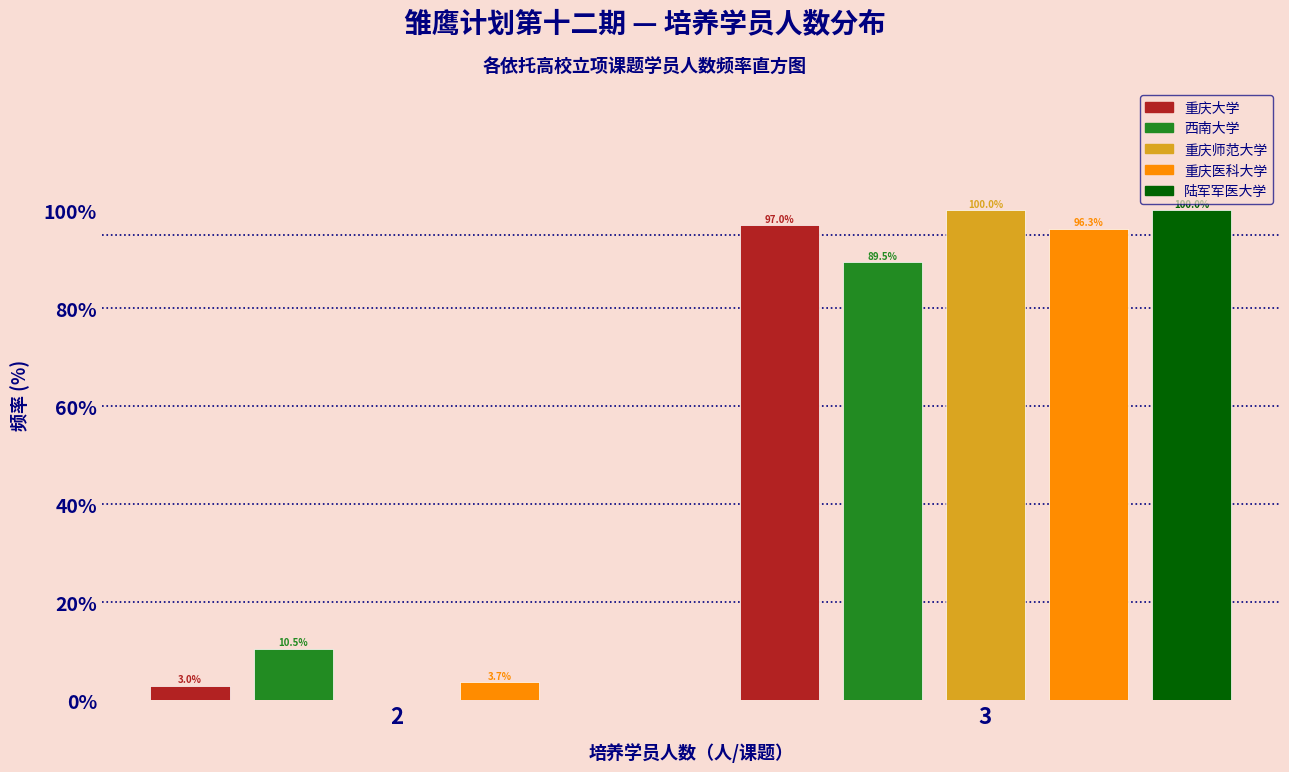

Reading left to right, extract all data points from this chart.

重庆大学: 2=3.0	3=97.0
西南大学: 2=10.5	3=89.5
重庆师范大学: 2=0.0	3=100.0
重庆医科大学: 2=3.7	3=96.3
陆军军医大学: 2=0.0	3=100.0